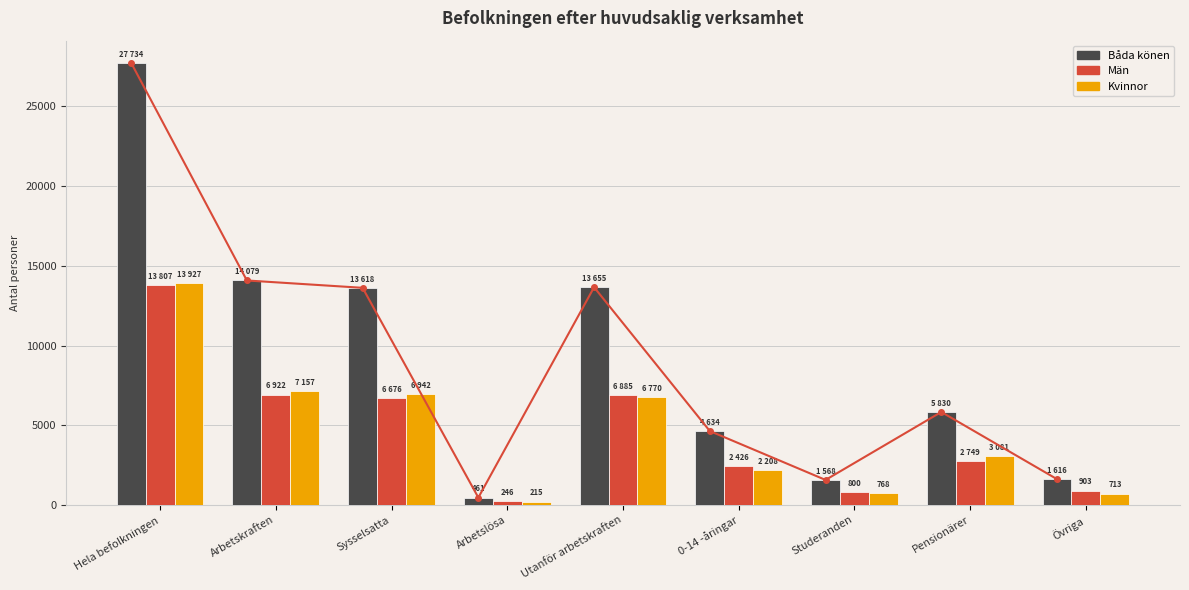

What is the value of the Båda könen bar at the 9th from the left?

1616